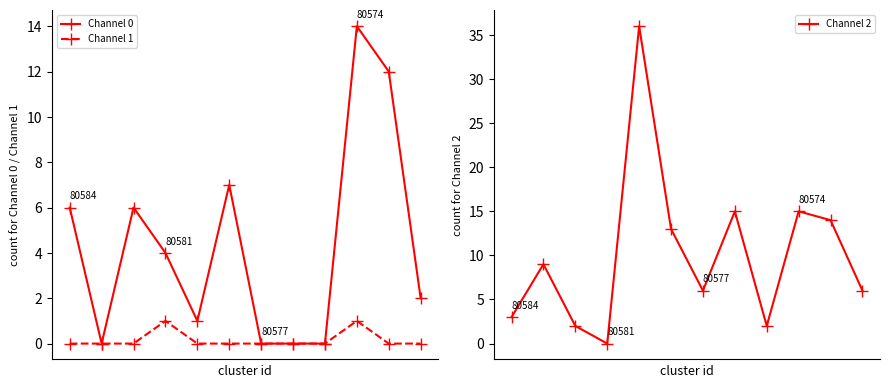

At which category does Channel 1 reach its first local peak?

3